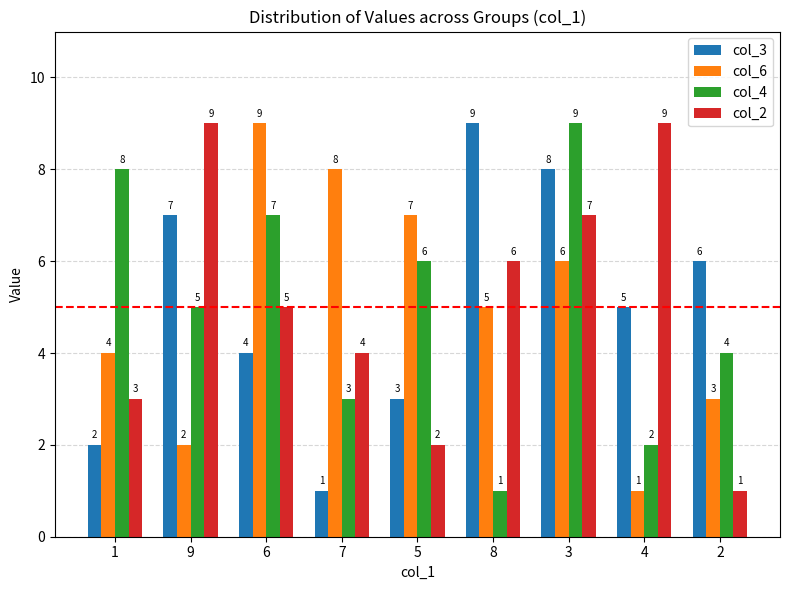

Does the chart contain stacked bars?

No